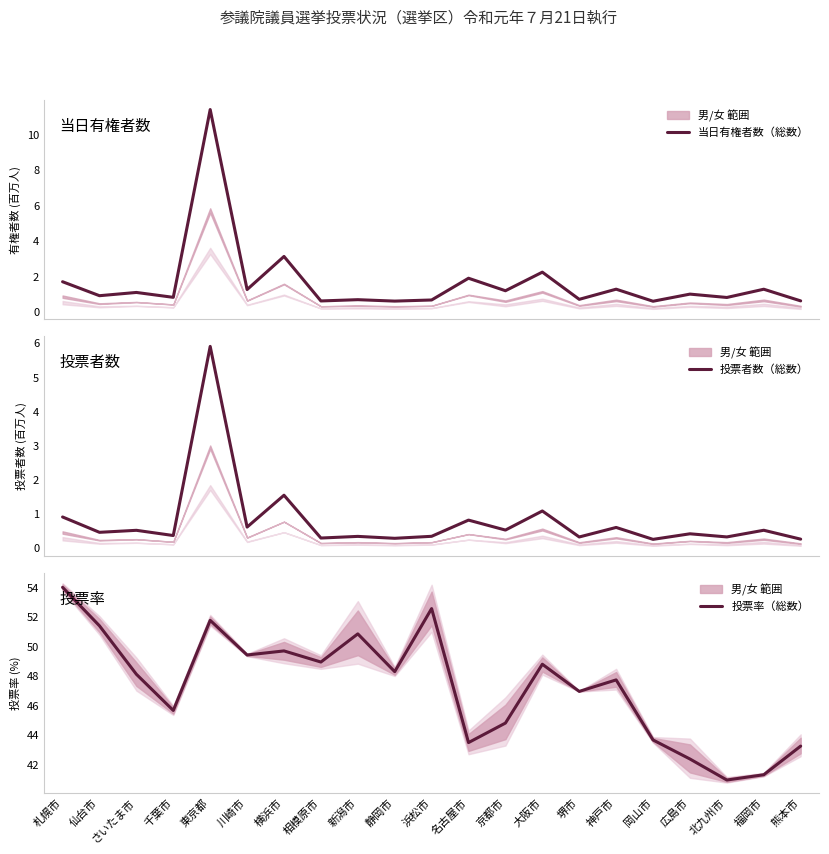

What is the average value of the 当日有権者数（総数） series?

1.6